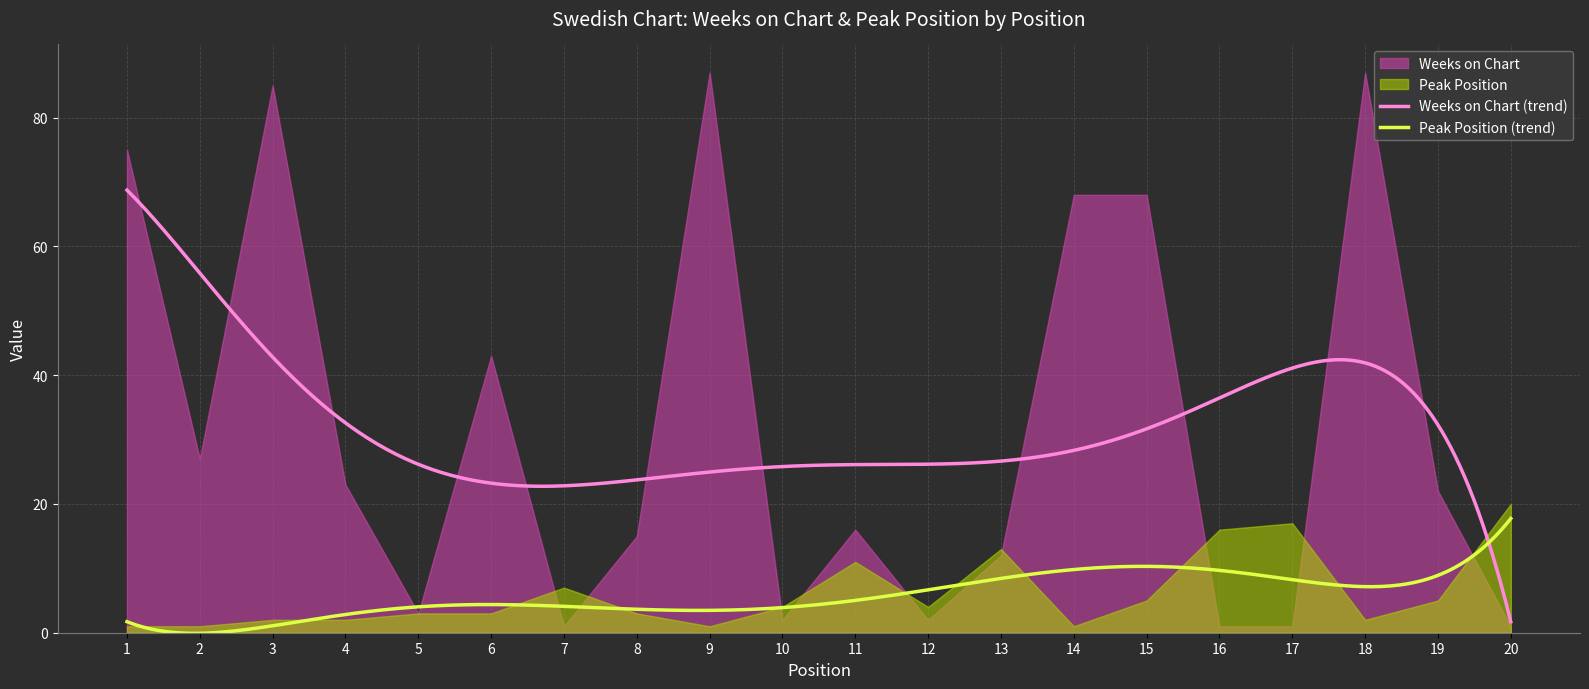

Count the number of categories in the chart.

20